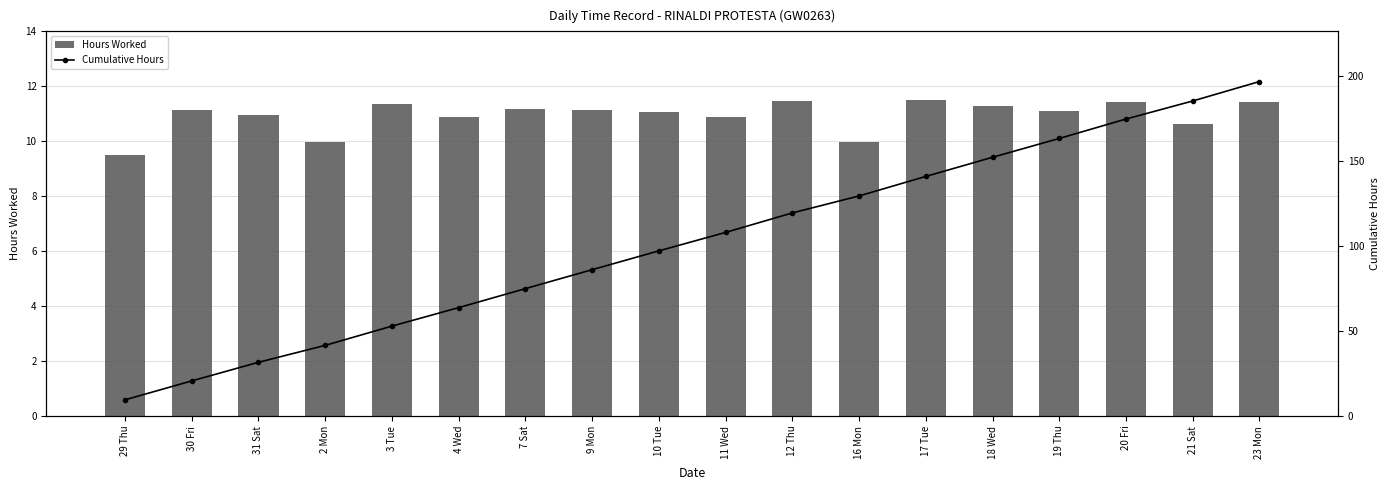

What is the difference between the maximum and second lowest values in the Hours Worked series?

1.5